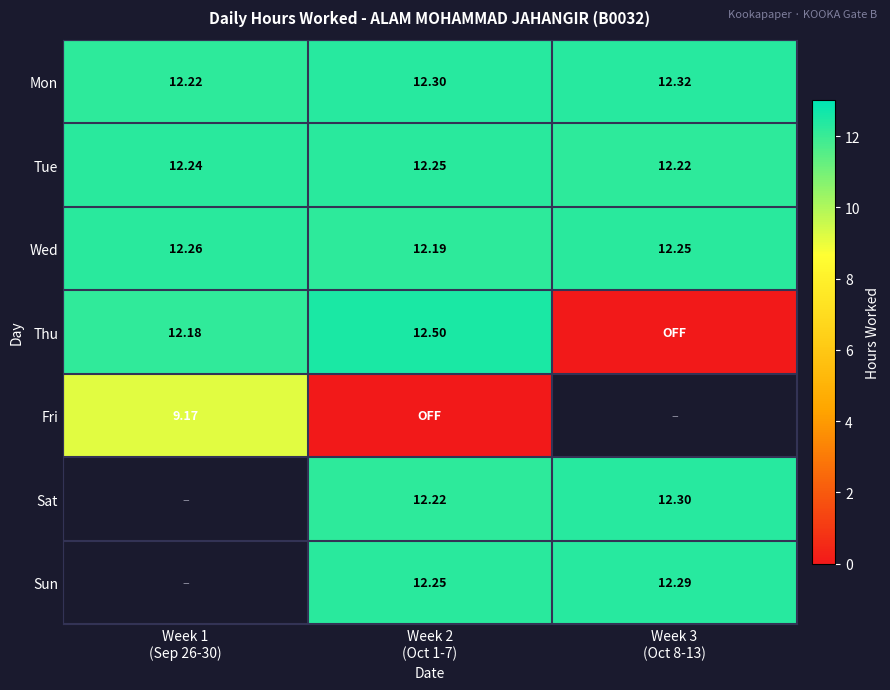

At how many categories does at least one series exceed 2?

3